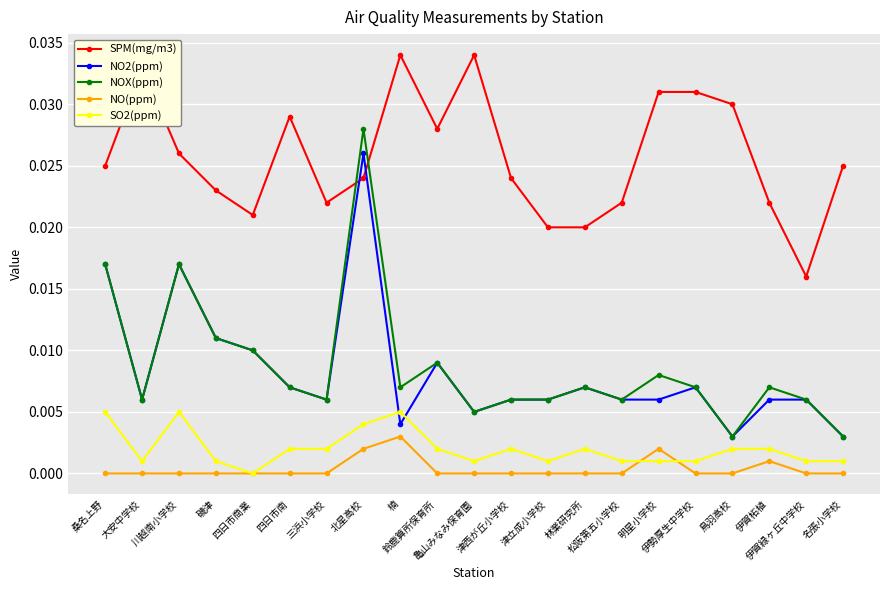

True or false: NO2(ppm) has more than 1 interior local peaks.

True